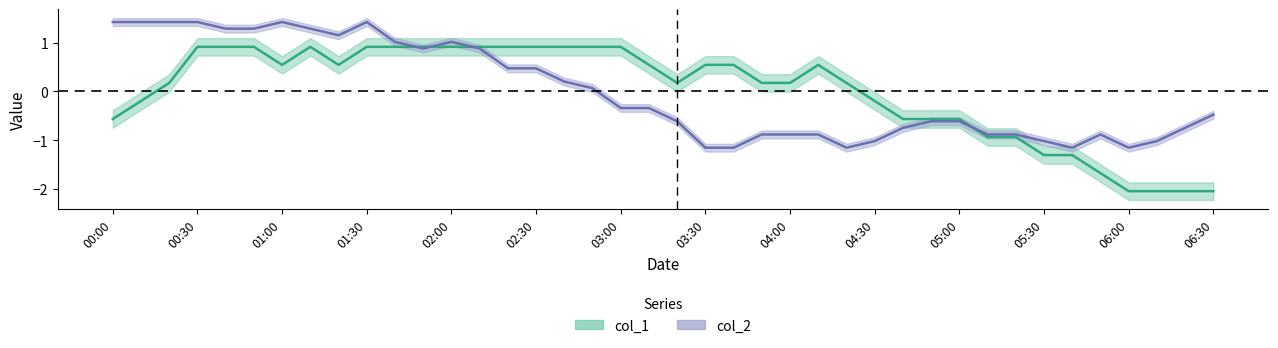

Which series has the largest total across all categories?

col_1